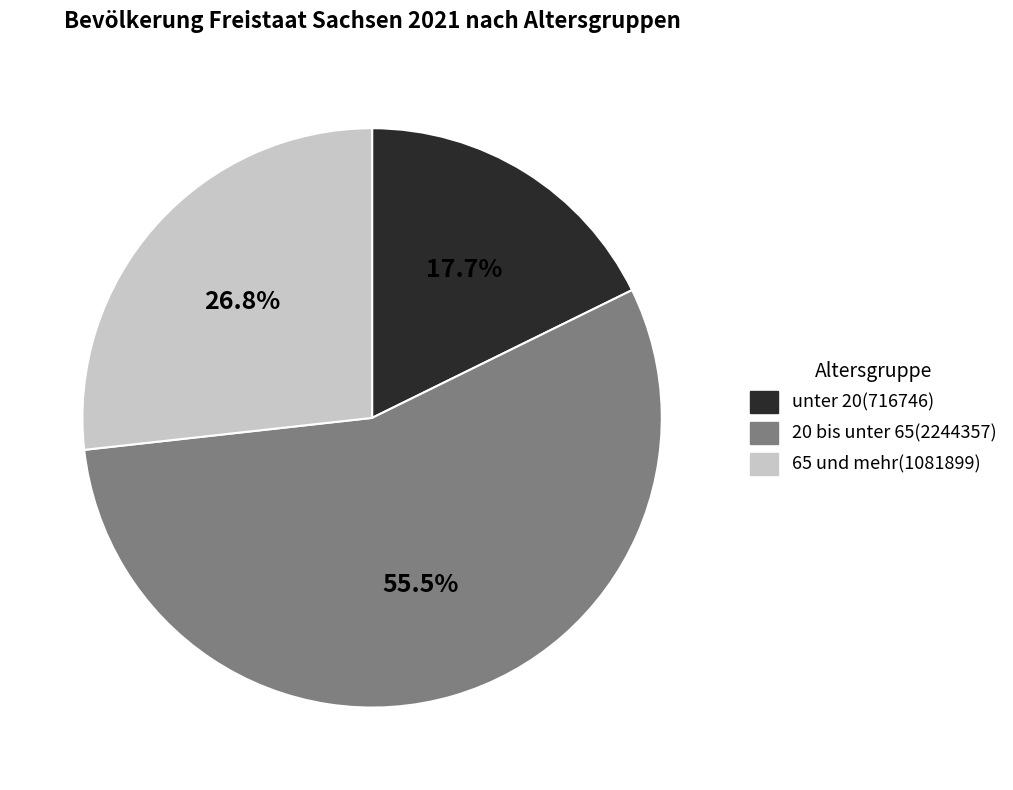

How many segments does this pie chart have?

3